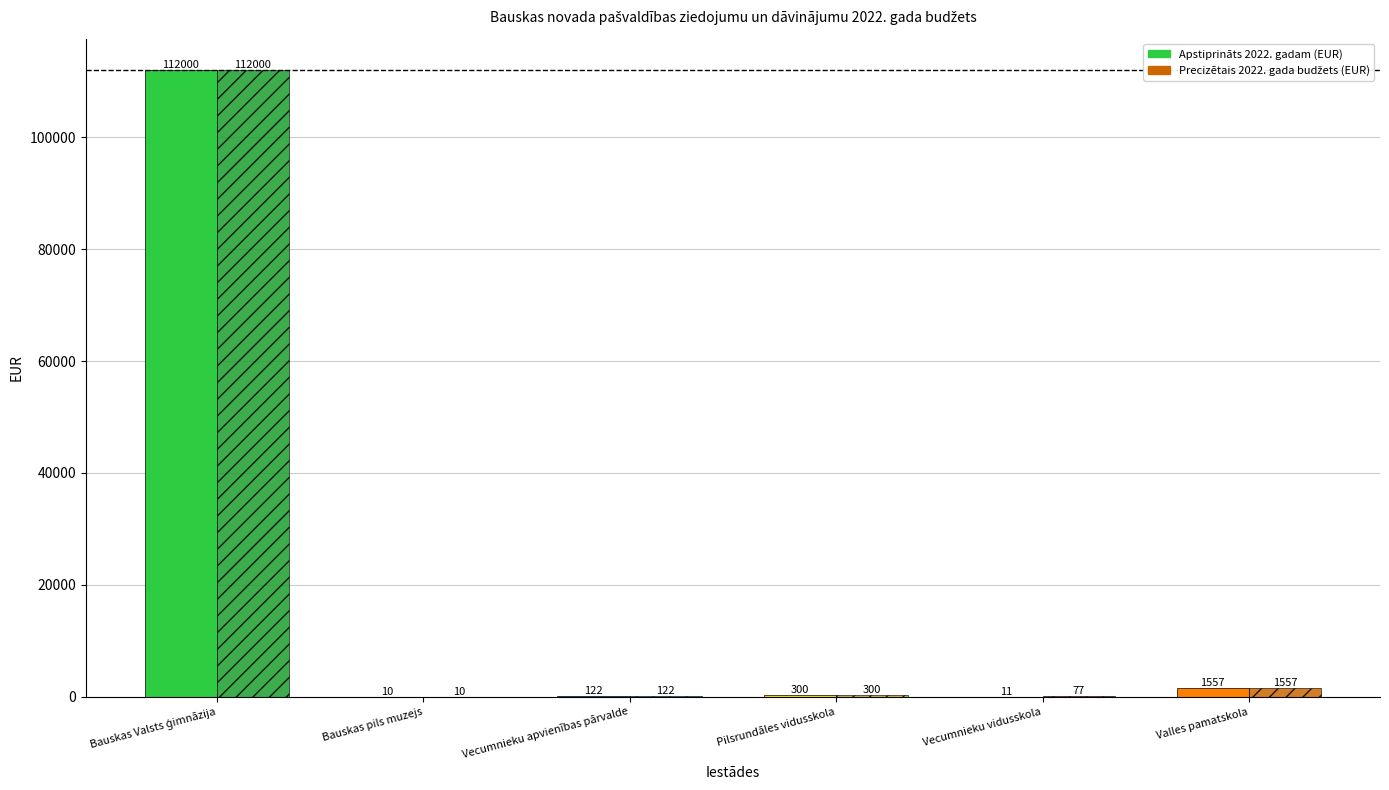

Where is Apstiprināts 2022. gadam (EUR) nearest to the value 56005?

Valles pamatskola